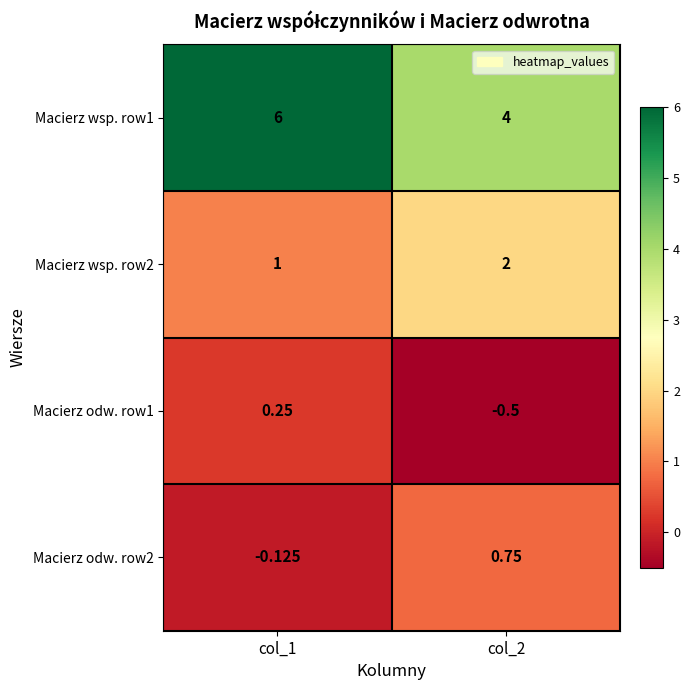

Is the value of Macierz wsp. row2 at col_2 greater than the value of Macierz odw. row2 at col_2?

Yes